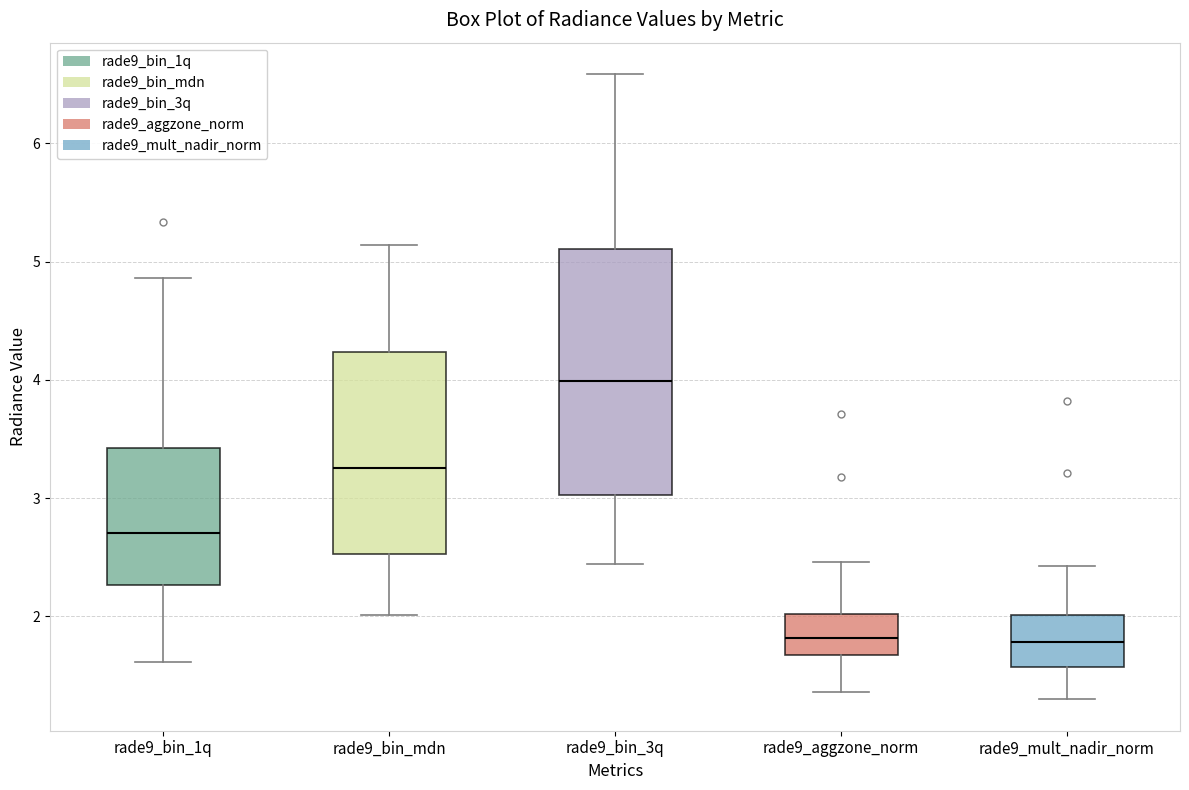

Reading left to right, transcribe this box plot: for each box, give where its median line is, the range the box spans, and where its two whiskers end, as read against the y-axis. The values are not printed on the chart, so give them approximately, as read against the axis.

rade9_bin_1q: median 2.7, box 2.3 to 3.4, whiskers 1.6 to 4.9
rade9_bin_mdn: median 3.3, box 2.5 to 4.2, whiskers 2.0 to 5.1
rade9_bin_3q: median 4.0, box 3.0 to 5.1, whiskers 2.4 to 6.6
rade9_aggzone_norm: median 1.8, box 1.7 to 2.0, whiskers 1.4 to 2.5
rade9_mult_nadir_norm: median 1.8, box 1.6 to 2.0, whiskers 1.3 to 2.4